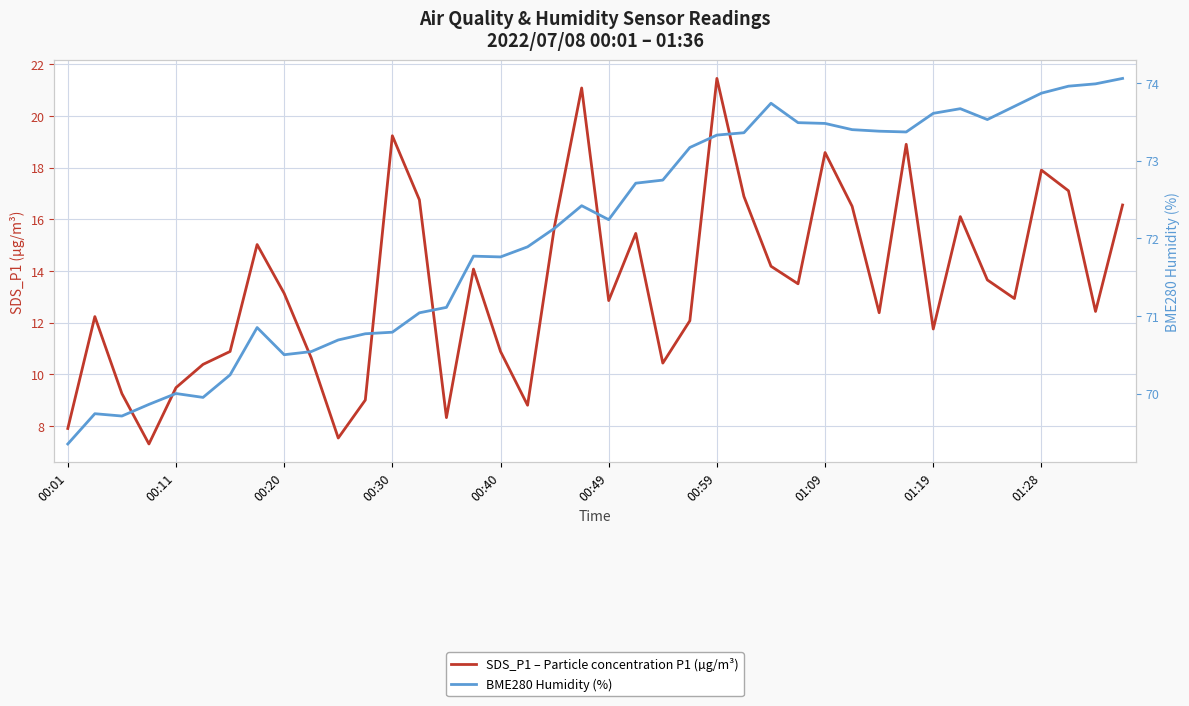

Which category has the highest value across all series?

39